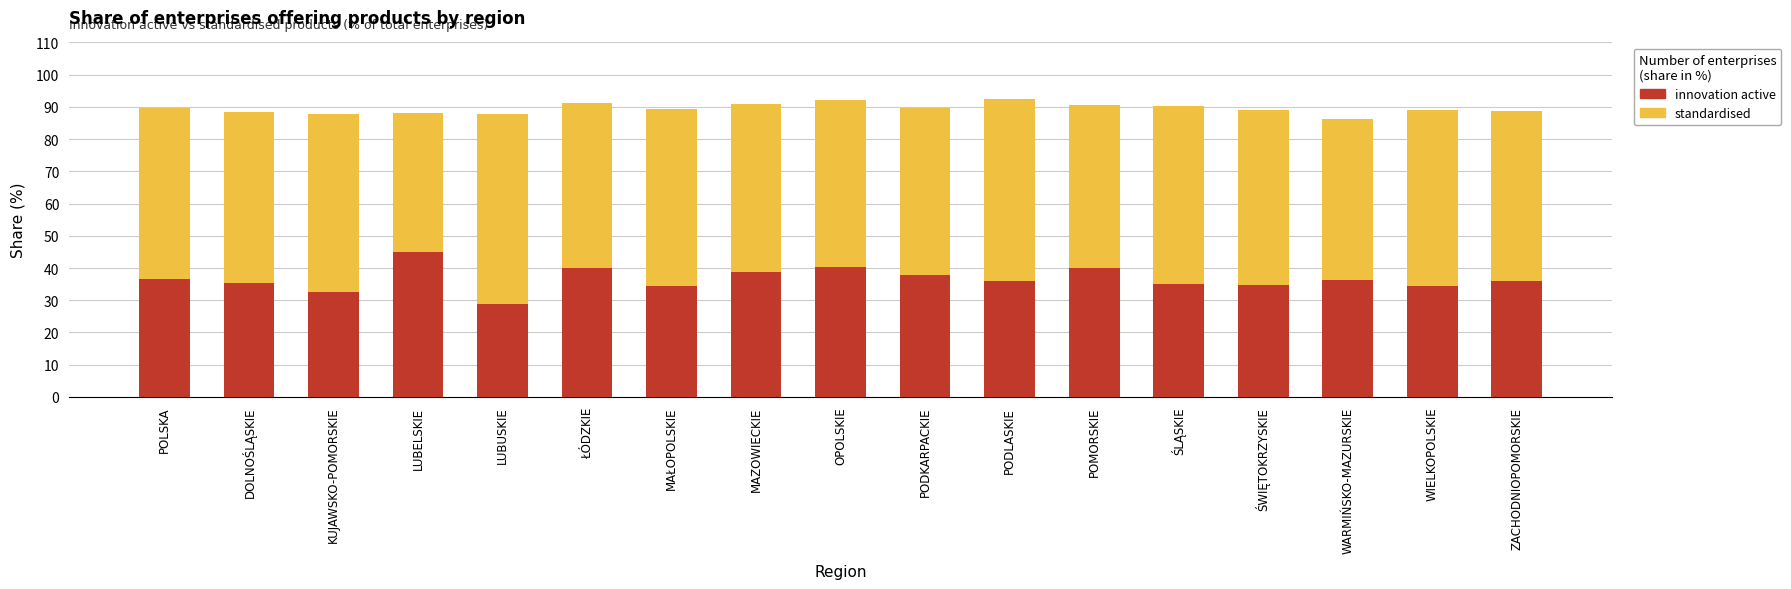

The value of innovation active at ŚWIĘTOKRZYSKIE is 20.1. True or false?

False